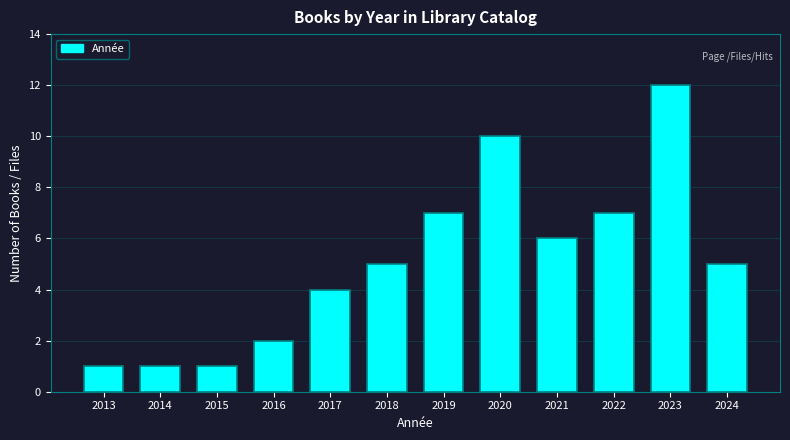

Reading left to right, list all the values displayed in this chart.

1	1	1	2	4	5	7	10	6	7	12	5